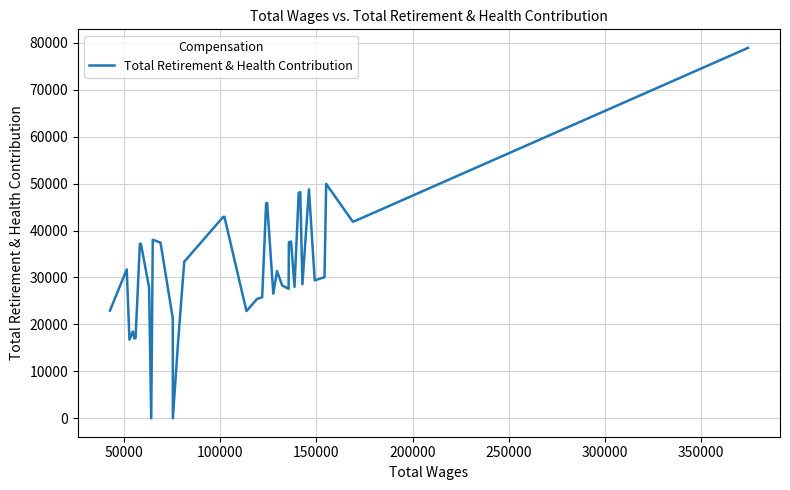

What is the maximum value shown in the chart?

78964